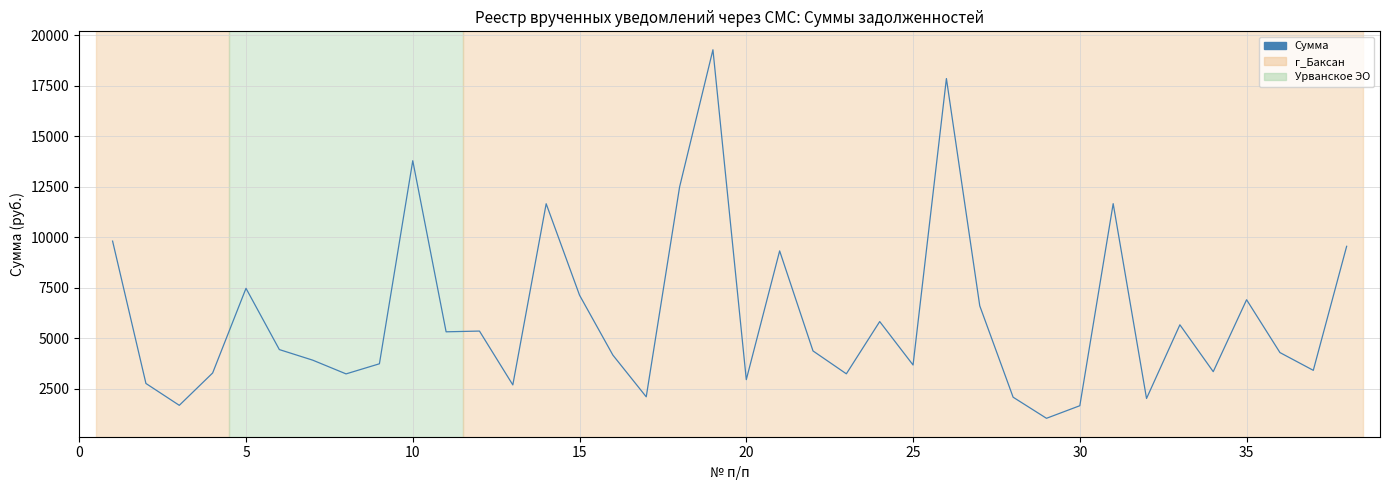

What is the minimum value shown in the chart?

1030.6